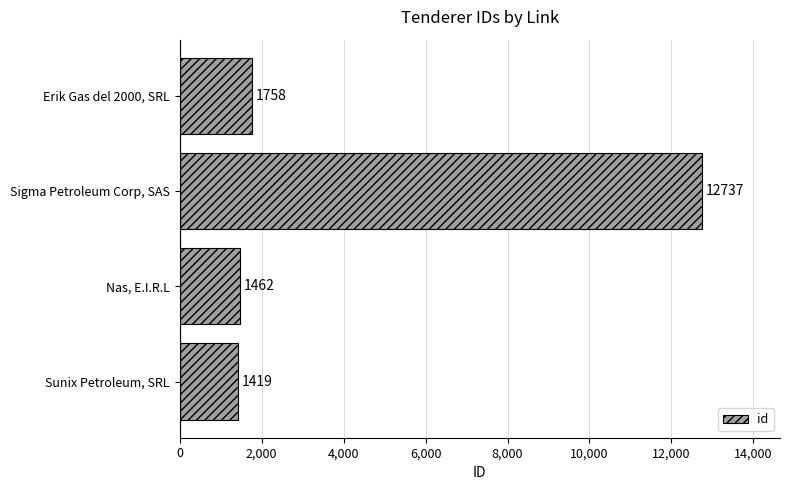

Reading top to bottom, what are all the values shown in this chart?

Erik Gas del 2000, SRL=1758	Sigma Petroleum Corp, SAS=12737	Nas, E.I.R.L=1462	Sunix Petroleum, SRL=1419